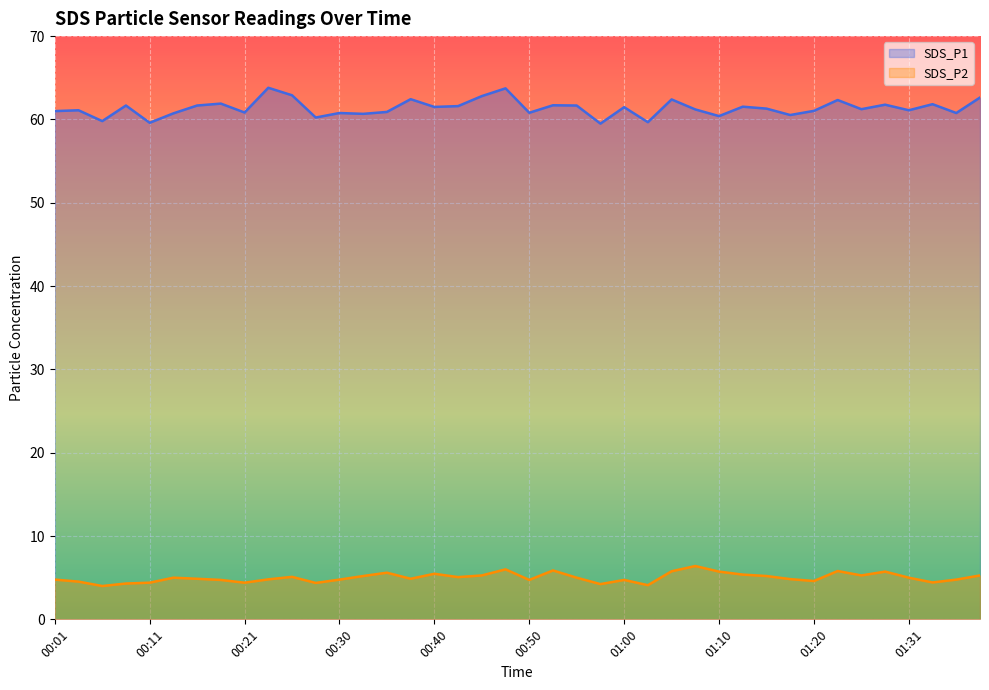

True or false: SDS_P1 has more than 0 points higher than both neighbors.

True